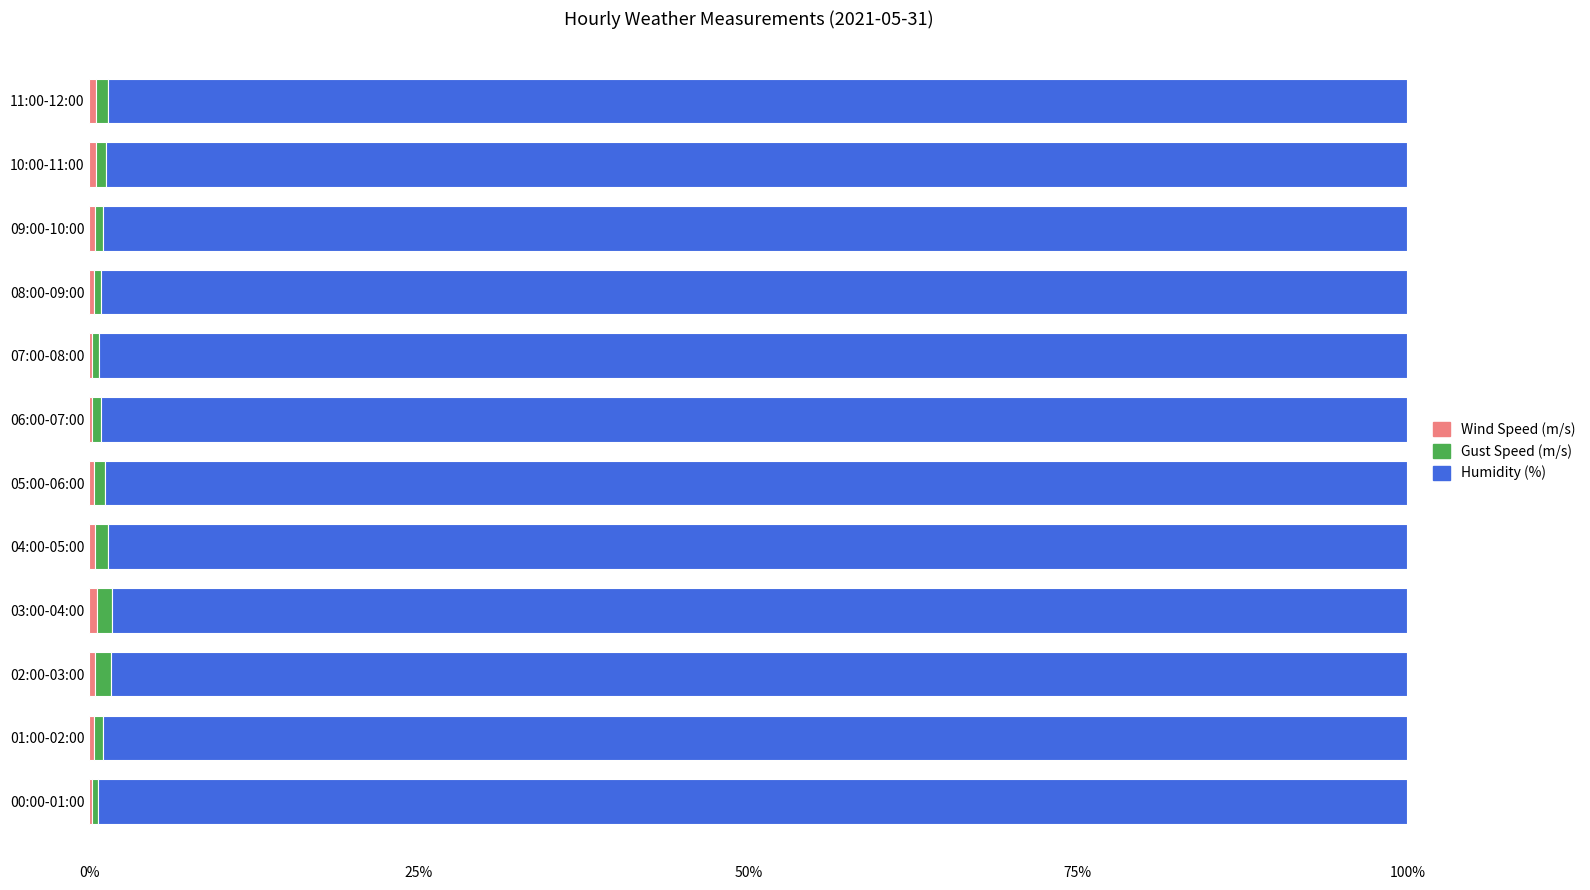

How many categories are shown in the chart?

12